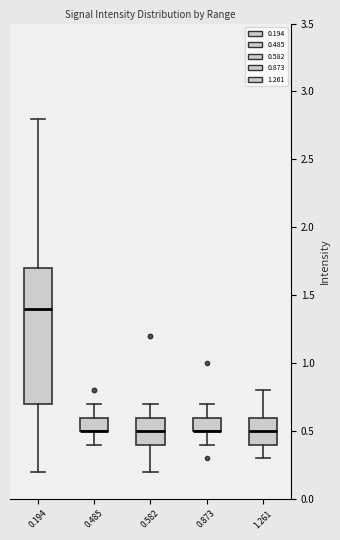

Reading left to right, transcribe this box plot: for each box, give where its median line is, the range the box spans, and where its two whiskers end, as read against the y-axis. The values are not printed on the chart, so give them approximately, as read against the axis.

0.194: median 1.4, box 0.7 to 1.7, whiskers 0.2 to 2.8
0.485: median 0.5 (drawn on the box's lower edge), box 0.5 to 0.6, whiskers 0.4 to 0.7
0.582: median 0.5, box 0.4 to 0.6, whiskers 0.2 to 0.7
0.873: median 0.5 (drawn on the box's lower edge), box 0.5 to 0.6, whiskers 0.4 to 0.7
1.261: median 0.5, box 0.4 to 0.6, whiskers 0.3 to 0.8